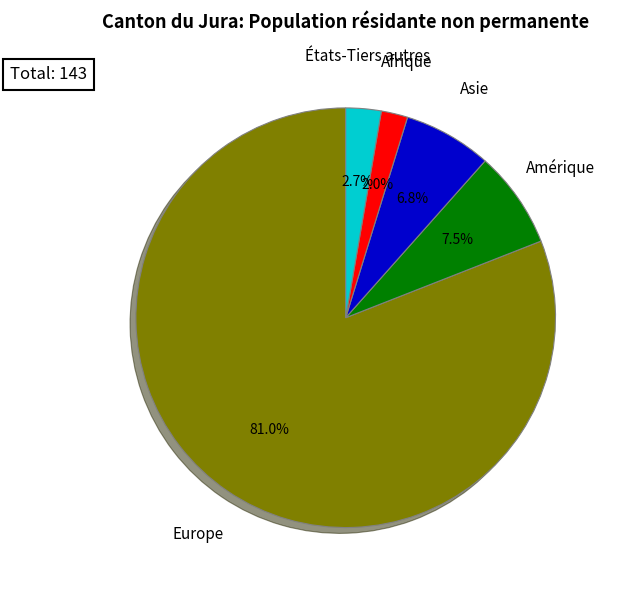

To the nearest percent, what percentage of the pie is États-Tiers autres?

3%